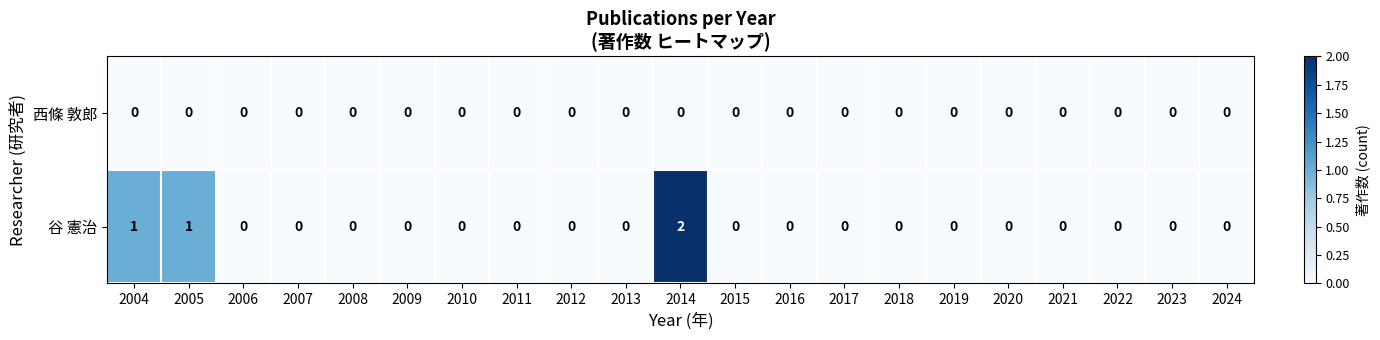

List the series in order of their peak value, lowest first.

西條 敦郎, 谷 憲治